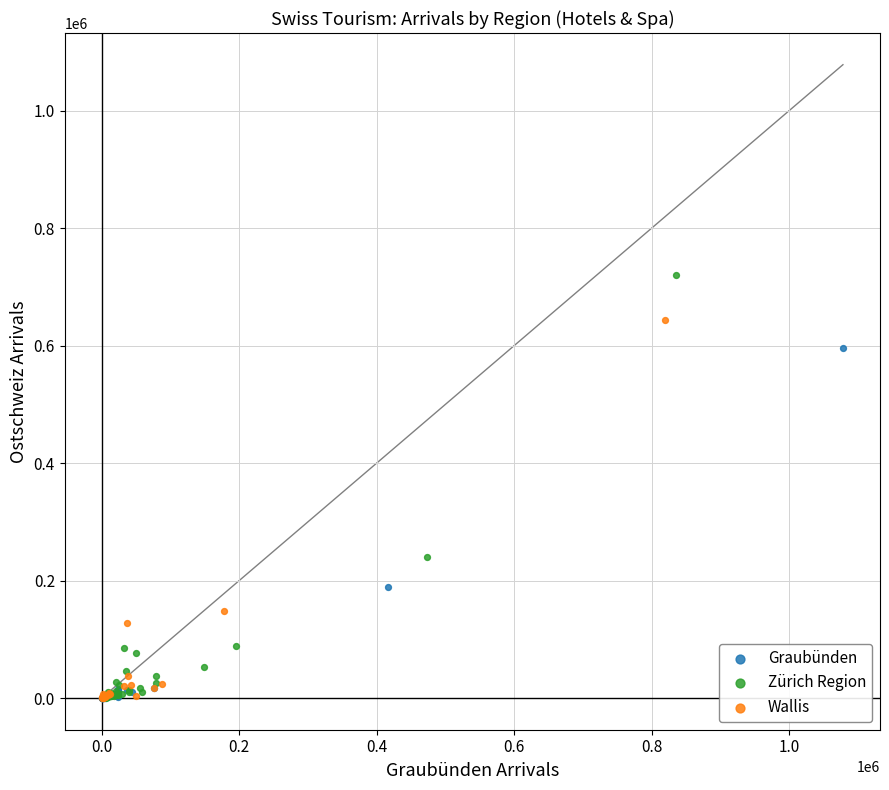

What are all the series names shown in the legend?

Graubünden, Zürich Region, Wallis